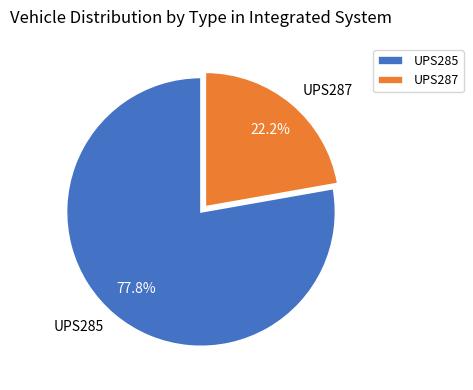

Rank the categories by value from highest to lowest.

UPS285, UPS287